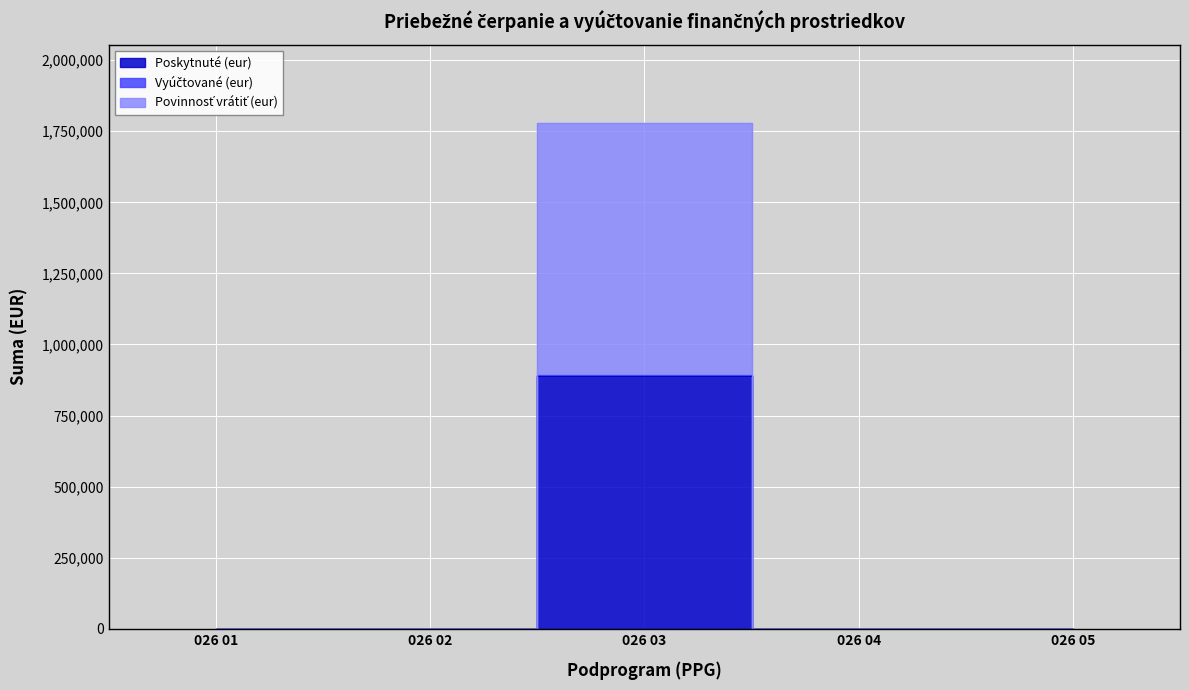

Which label corresponds to the smallest value in the chart?

026 01